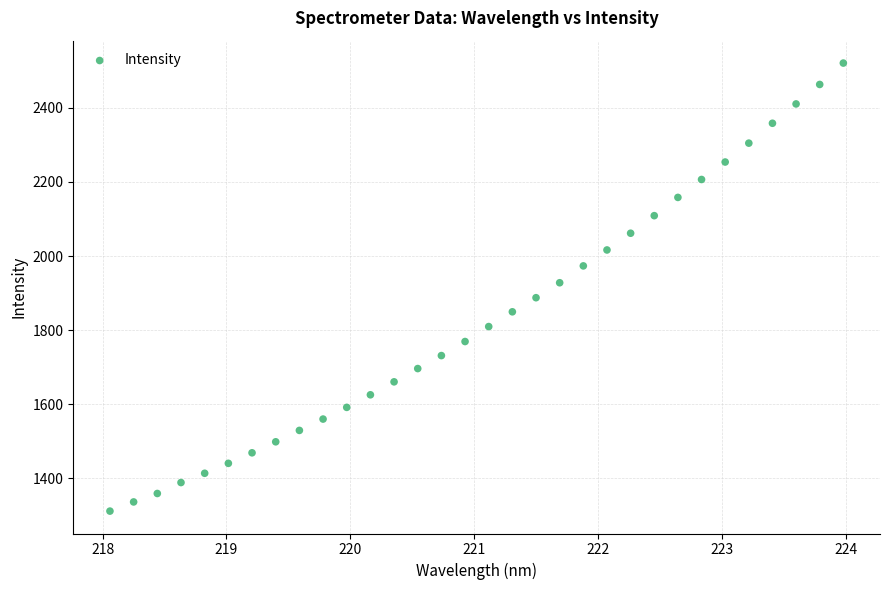

What is the range of X values (max minus min)?

5.9